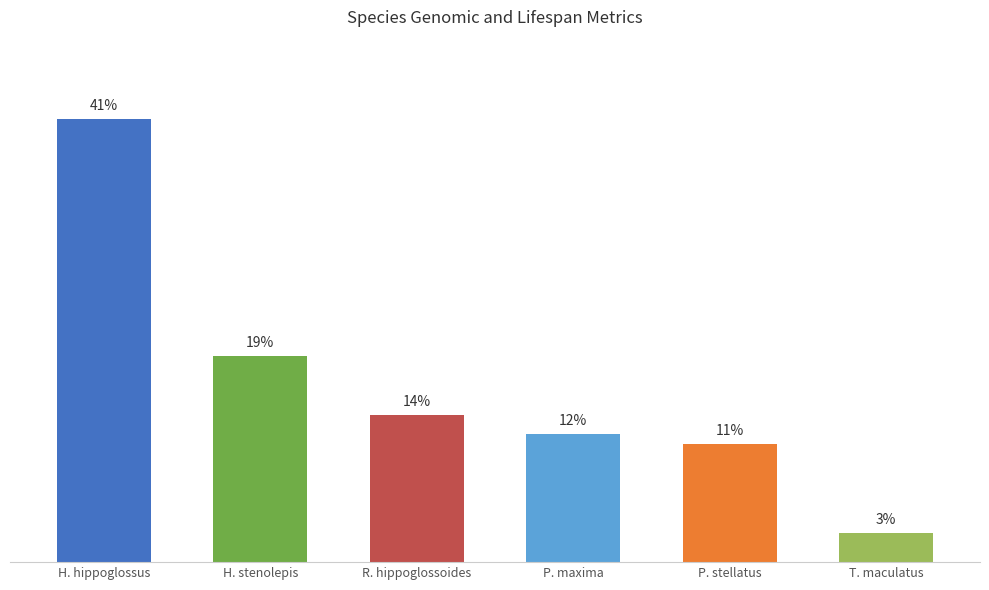

What is the sum of all values?

218